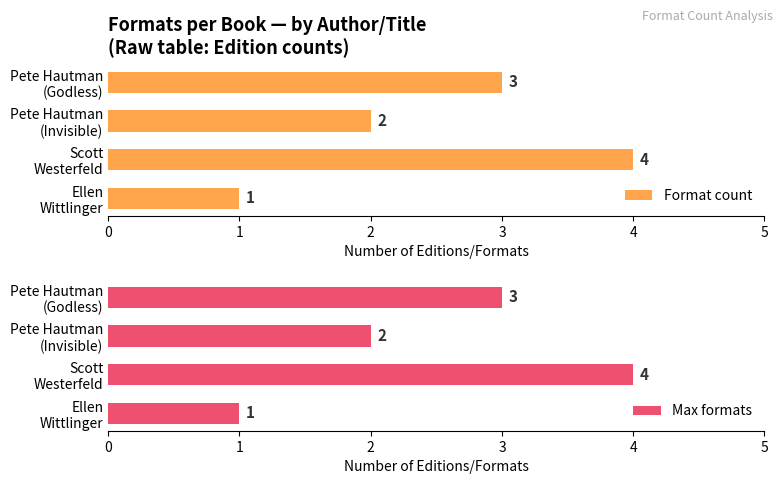

Which category has the highest value in the Format count series?

Scott
Westerfeld